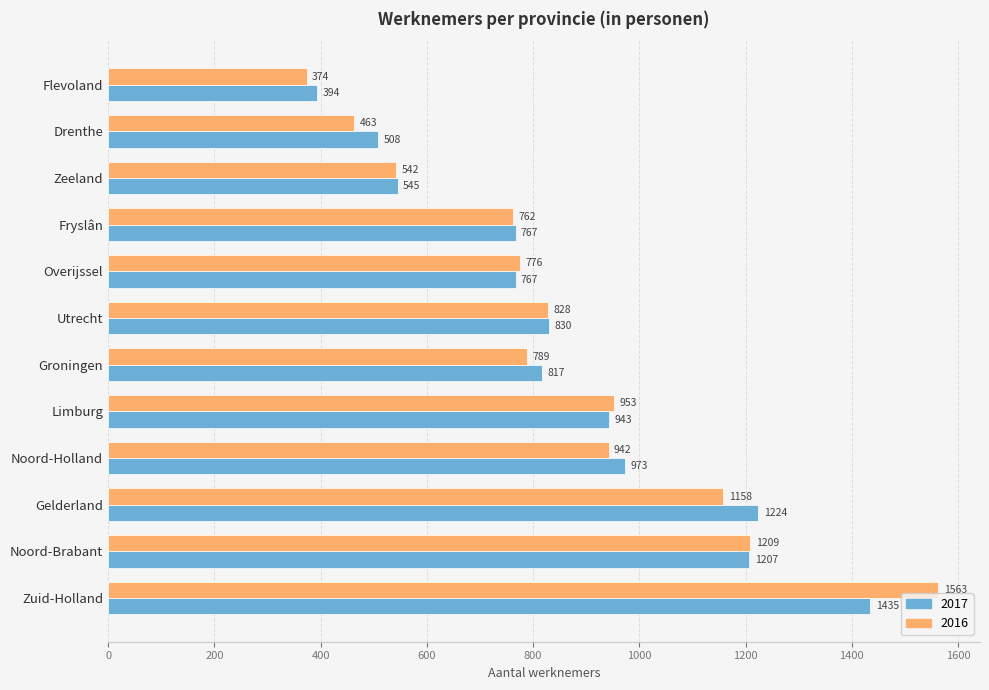

At how many categories does at least one series exceed 1094?

3